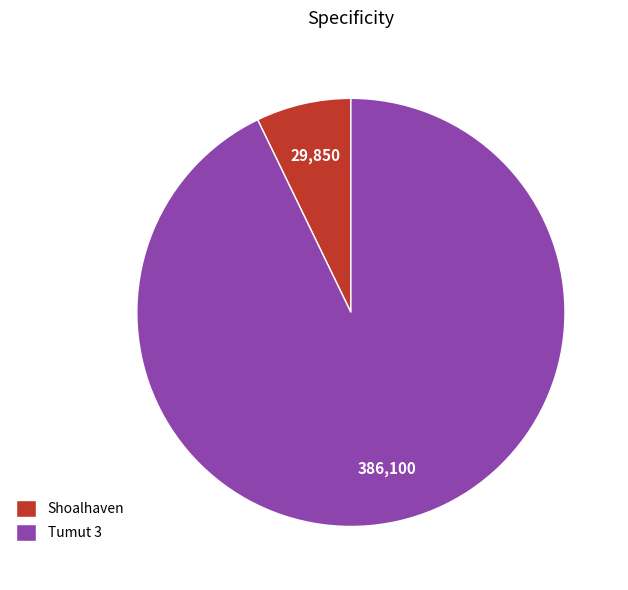

Do Tumut 3 and Shoalhaven together represent more than half of the pie?

Yes